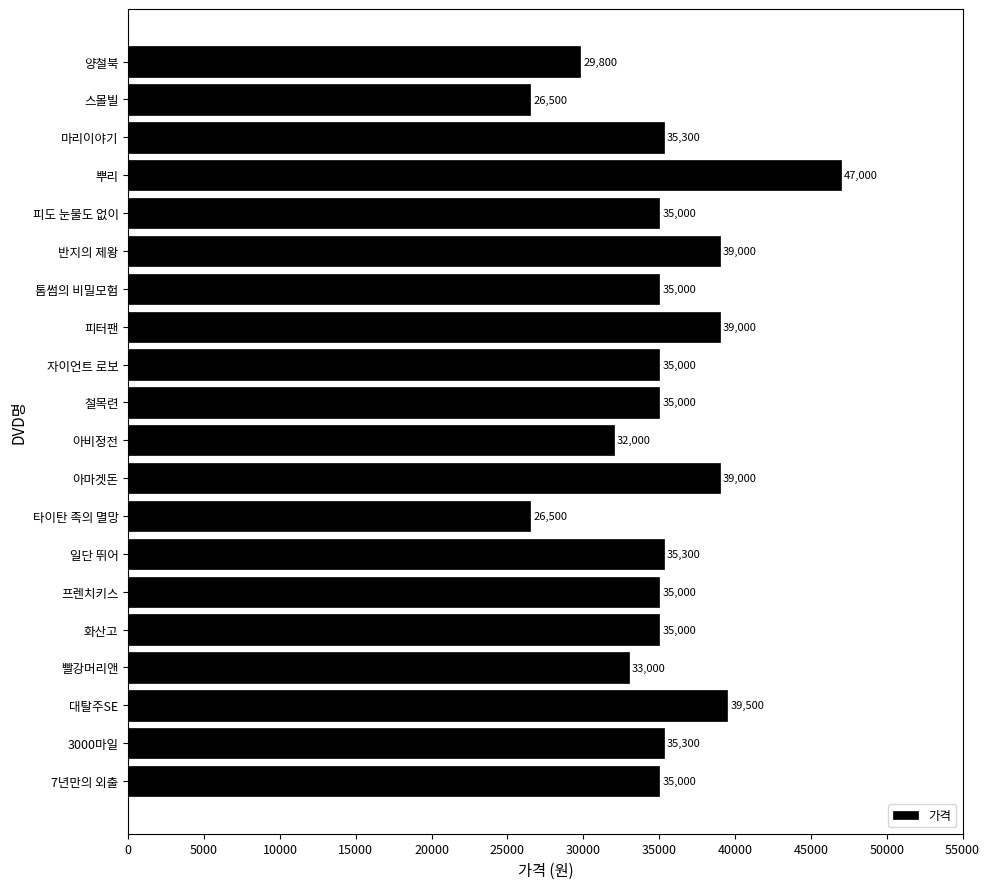

What is the change in value from 반지의 제왕 to 스몰빌?

-12500